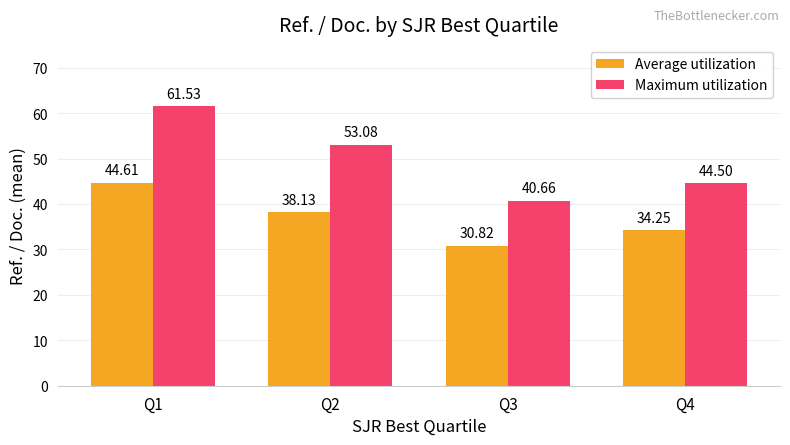

What is the difference between the Maximum utilization values at Q3 and Q2?

12.4